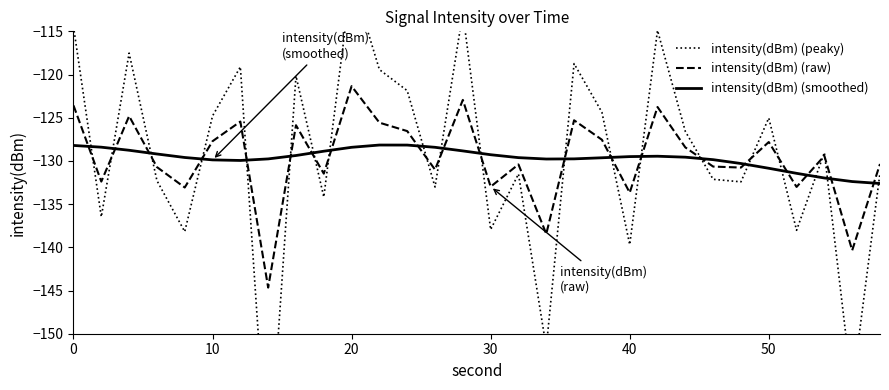

The intensity(dBm) (raw) series shows -127.7 at 10. True or false?

True